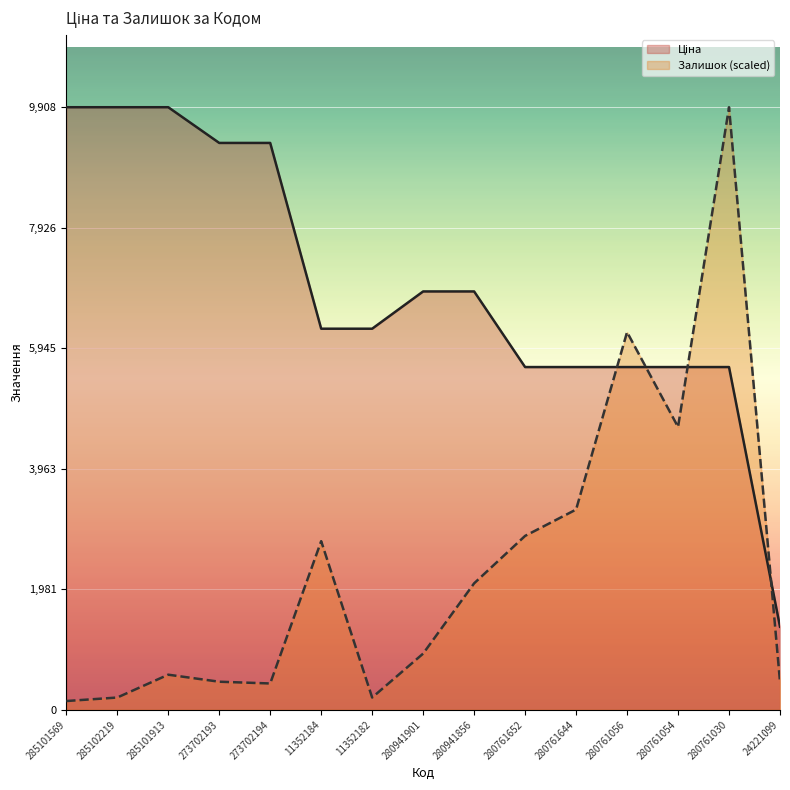

Which series has the largest range (max minus min)?

Залишок (scaled)